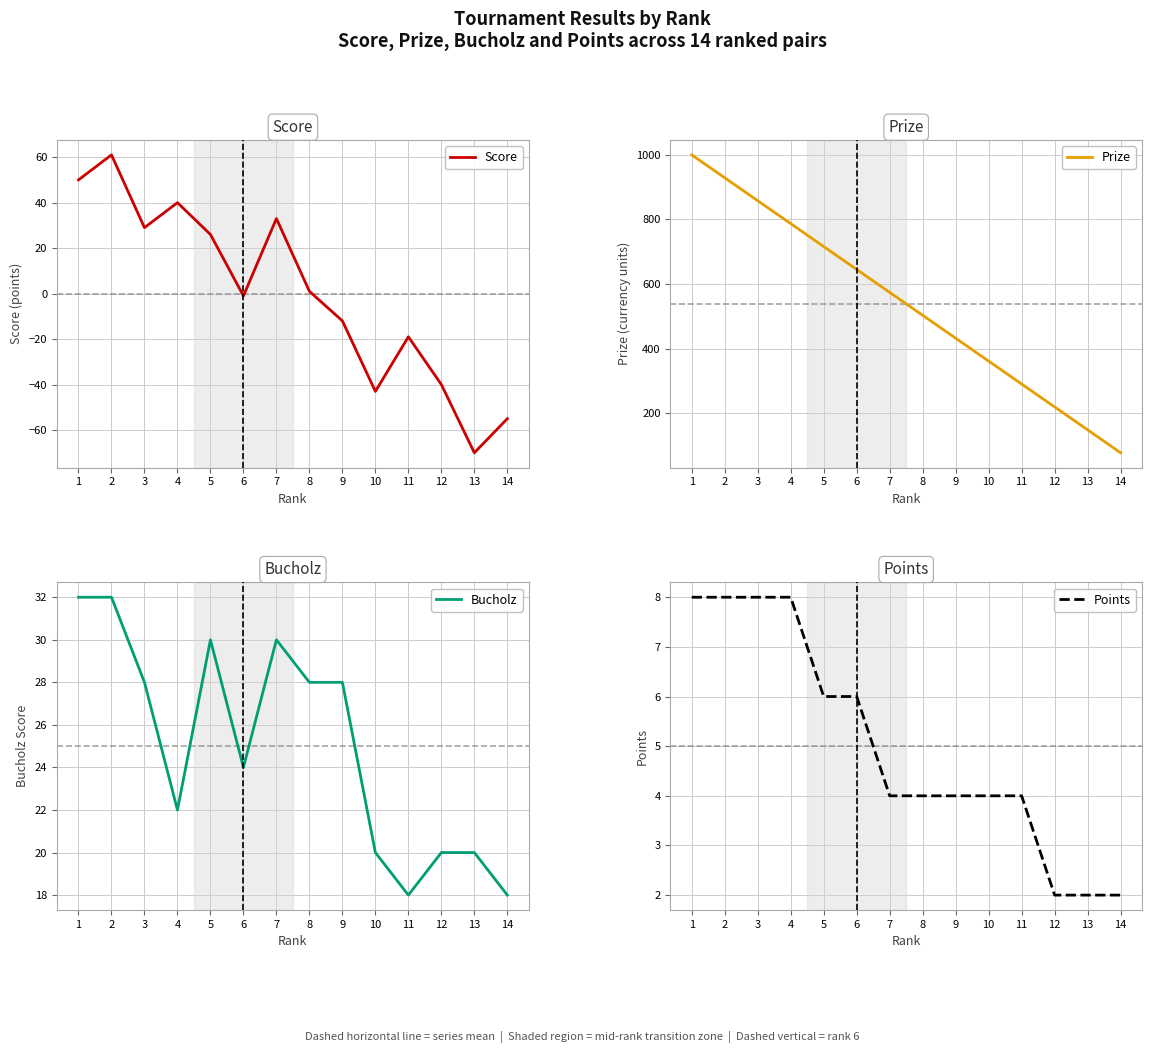

The Prize series shows 343 at 12. True or false?

False